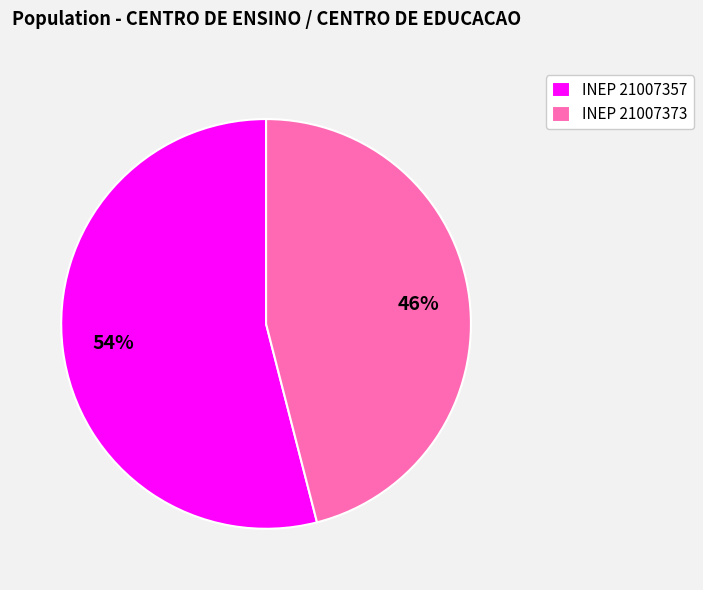

True or false: INEP 21007357 accounts for 63% of the total.

False